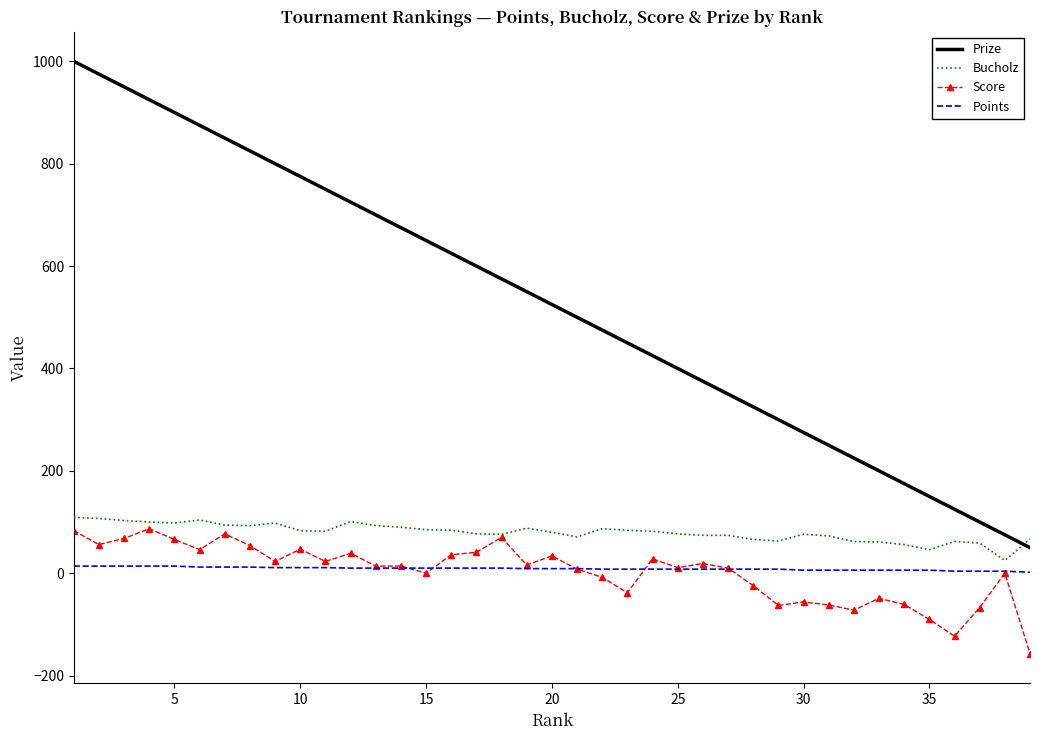

What are all the series names shown in the legend?

Prize, Bucholz, Score, Points